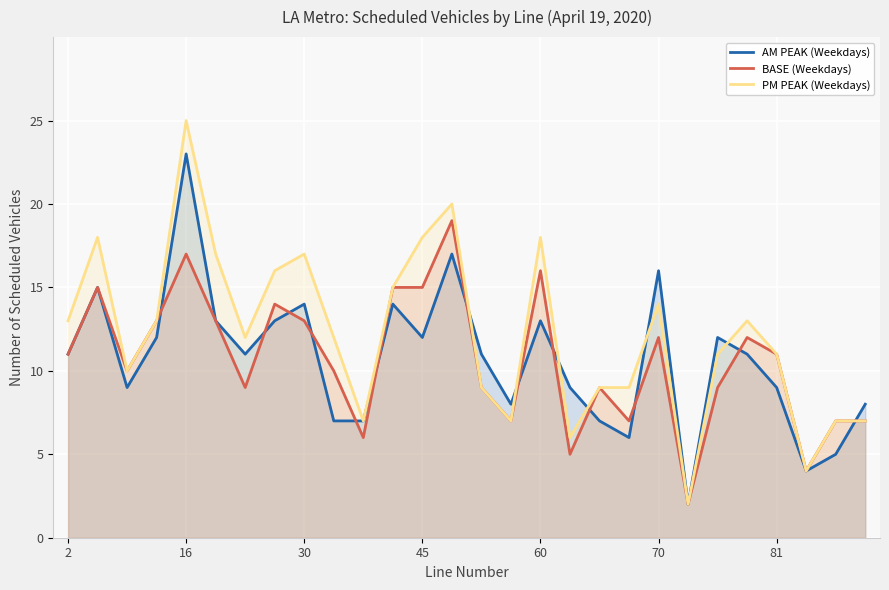

True or false: BASE (Weekdays) and PM PEAK (Weekdays) intersect in this chart.

False